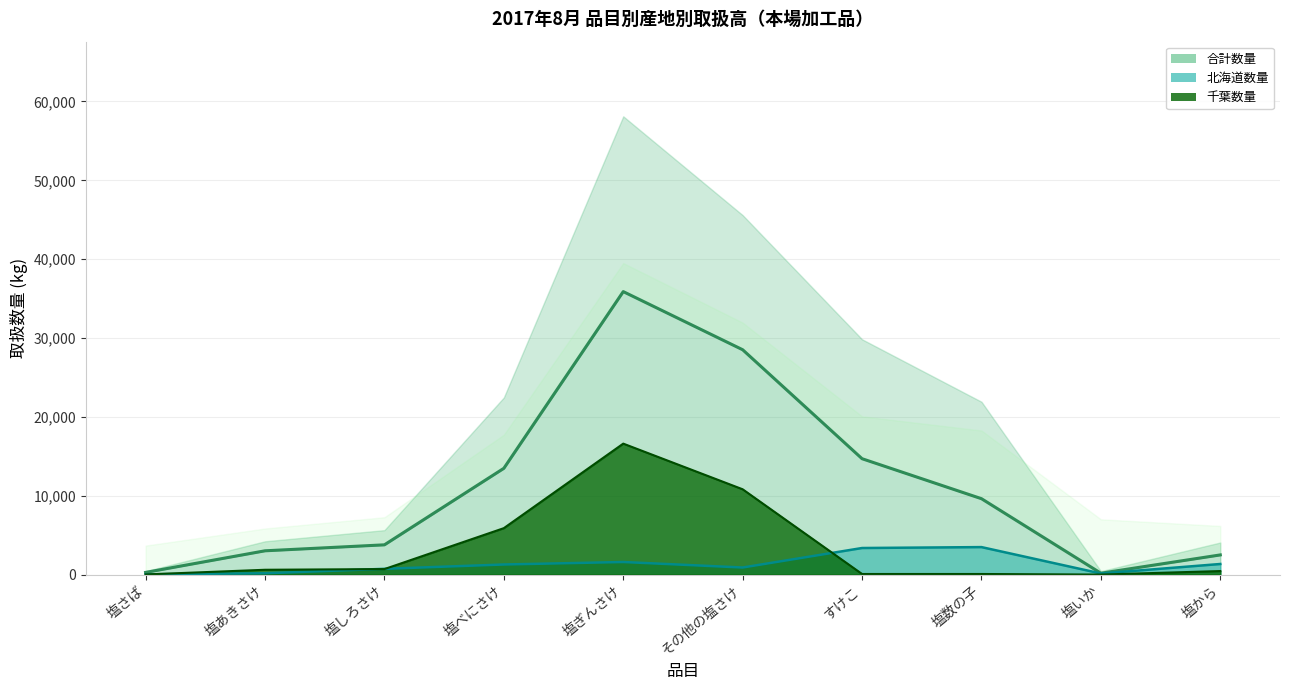

What is the difference between the second highest and second lowest values in the 北海道数量 series?

2611